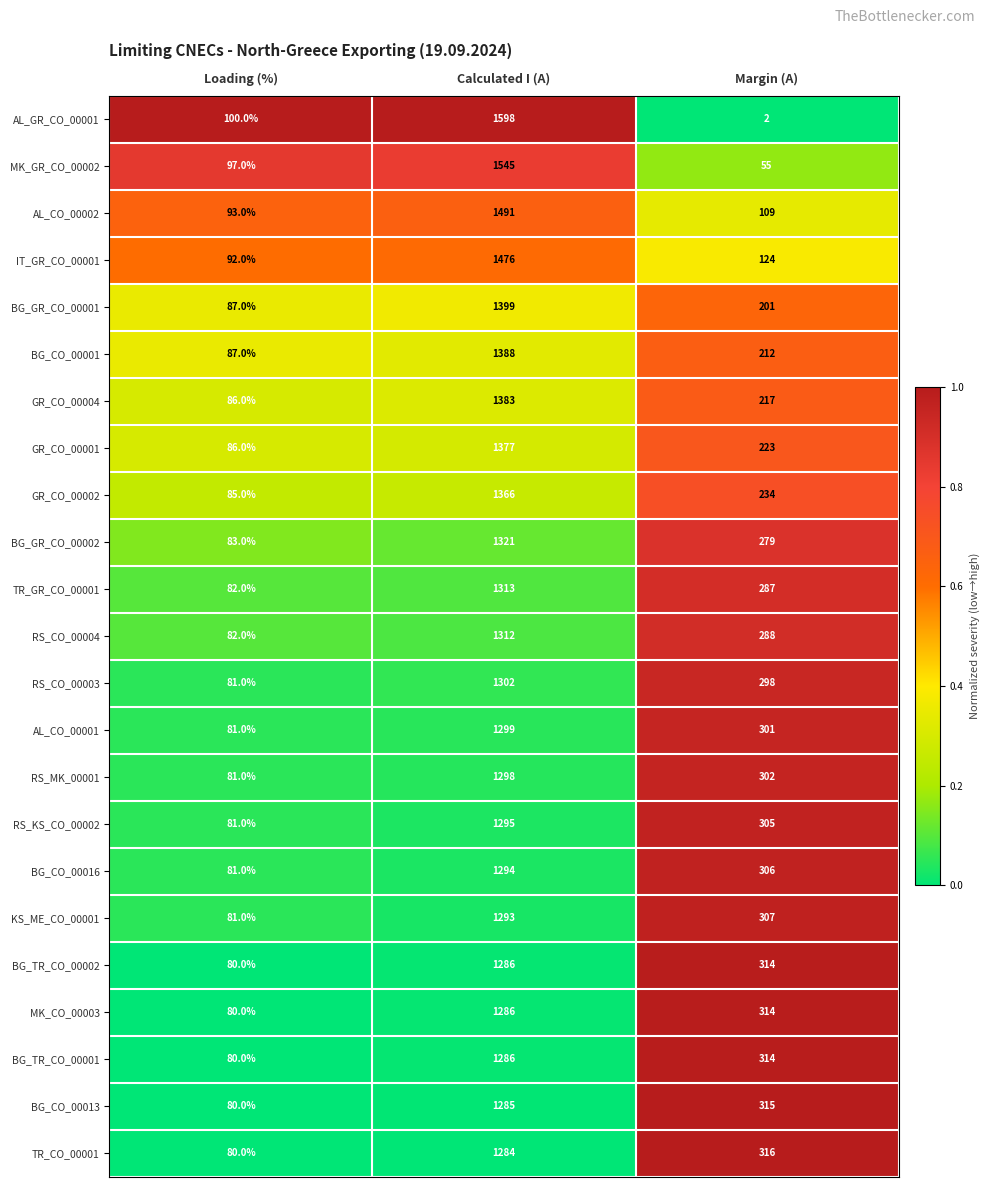

Rank the categories by BG_TR_CO_00001 value from lowest to highest.

Loading (%), Margin (A), Calculated I (A)